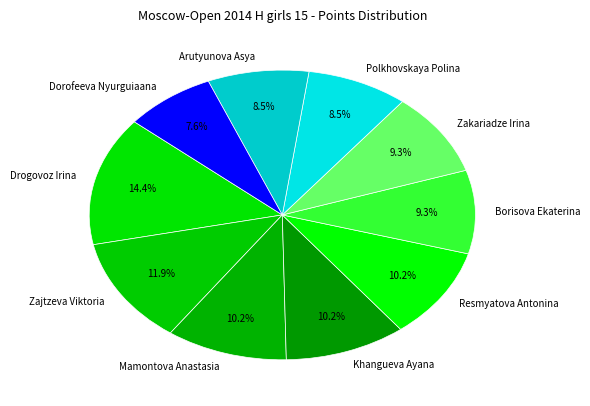

Between Polkhovskaya Polina and Drogovoz Irina, which is larger?

Drogovoz Irina